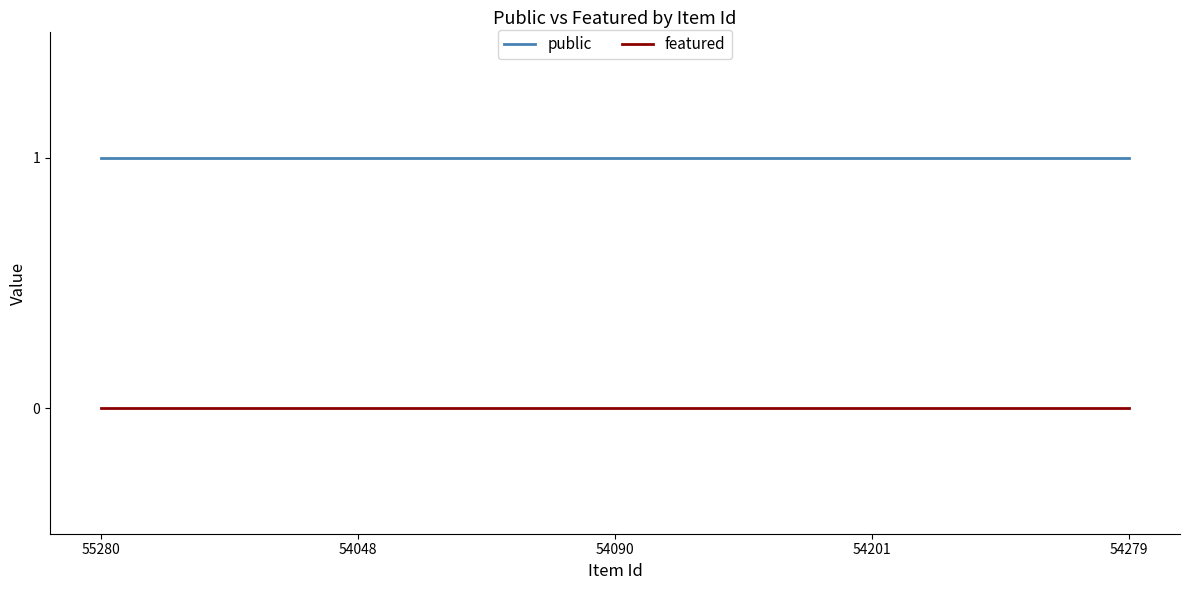

Rank the series by their average value, from lowest to highest.

featured, public